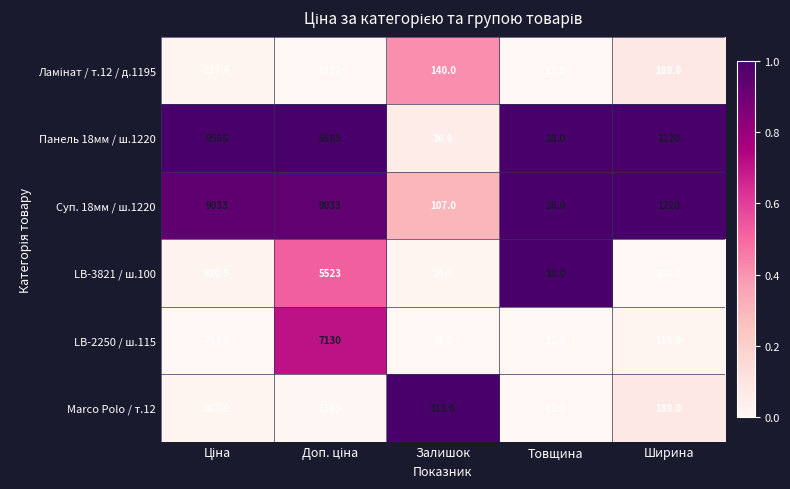

Which series has the largest range (max minus min)?

Панель 18мм / ш.1220